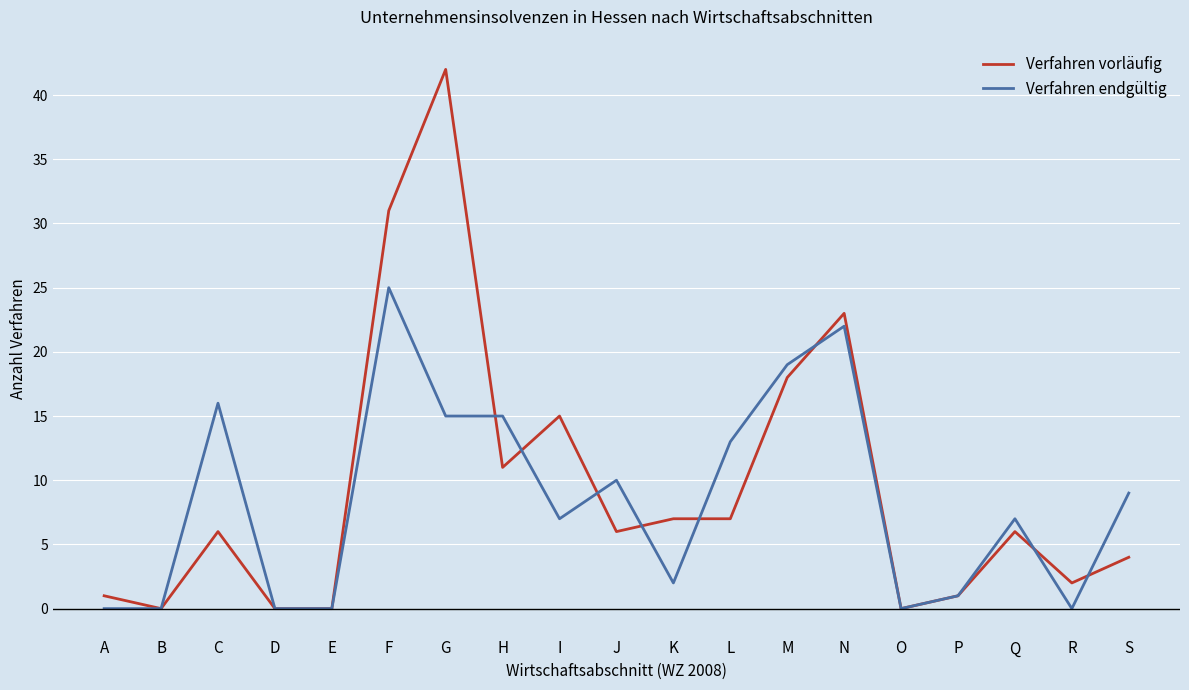

Which series changed the most between N and R?

Verfahren endgültig